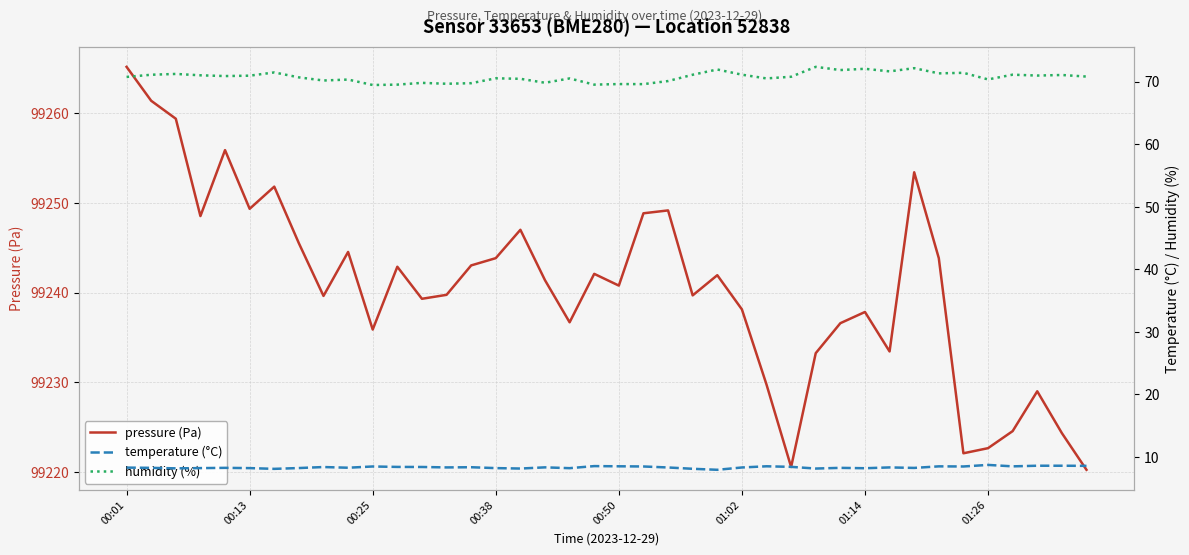

At which category does the chart reach its minimum across all series?

24